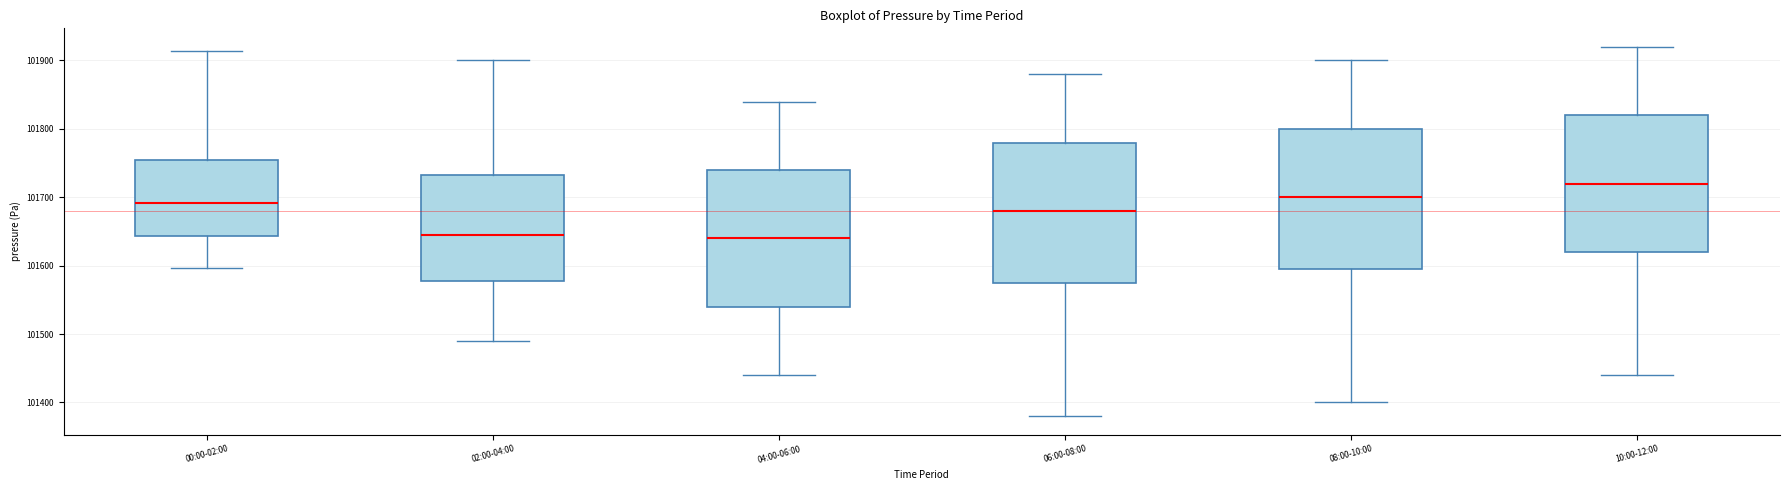

Where does the median line of the box for 00:00-02:00 sit on the y-axis? The values are not printed on the chart, so give them approximately, as read against the axis.

101690